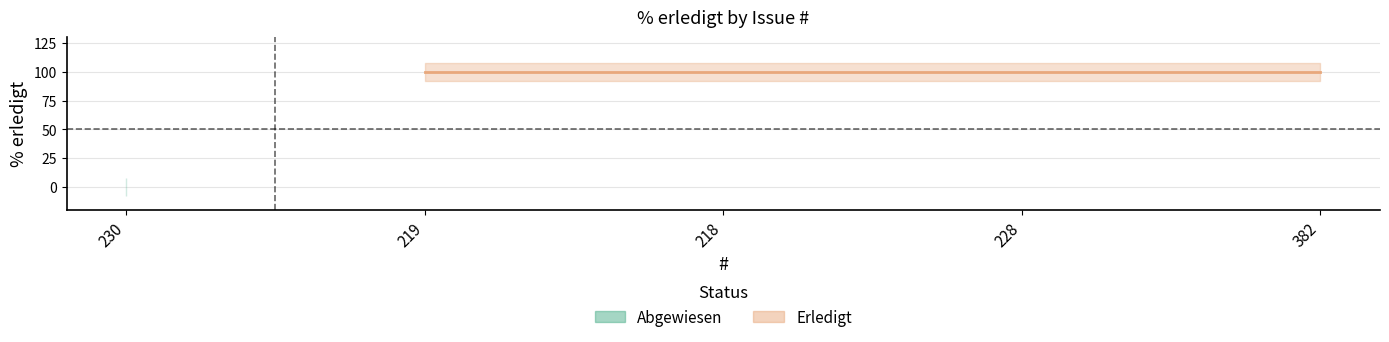

What is the sum of all values?

400